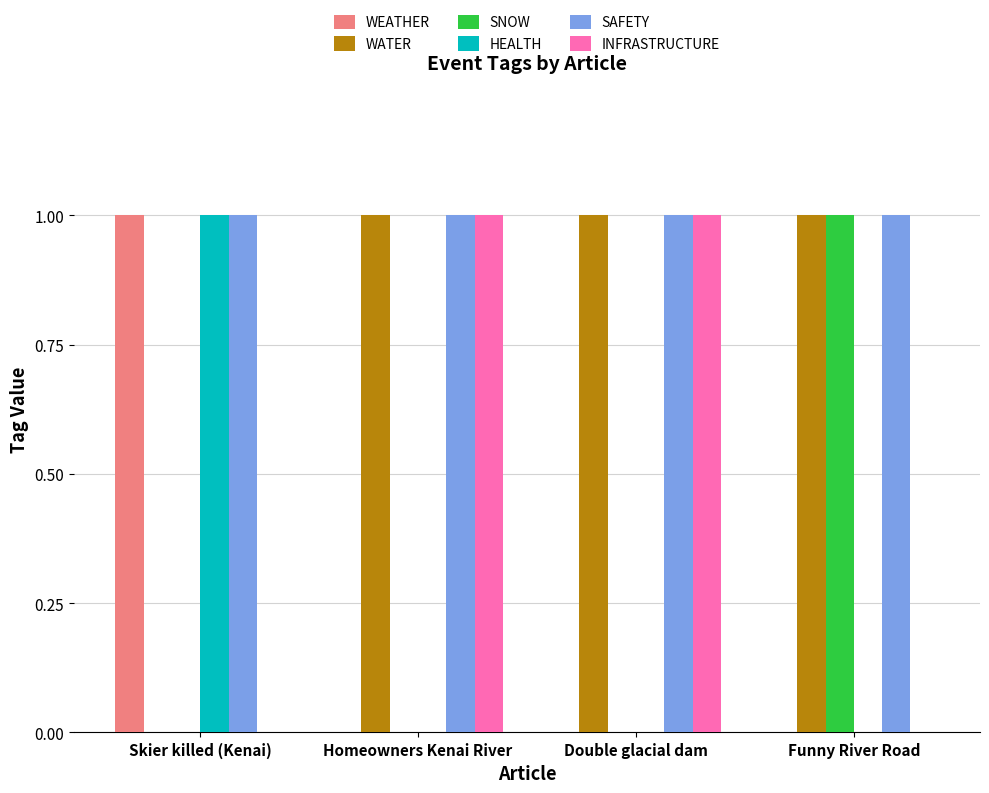

Which series has the largest total across all categories?

SAFETY